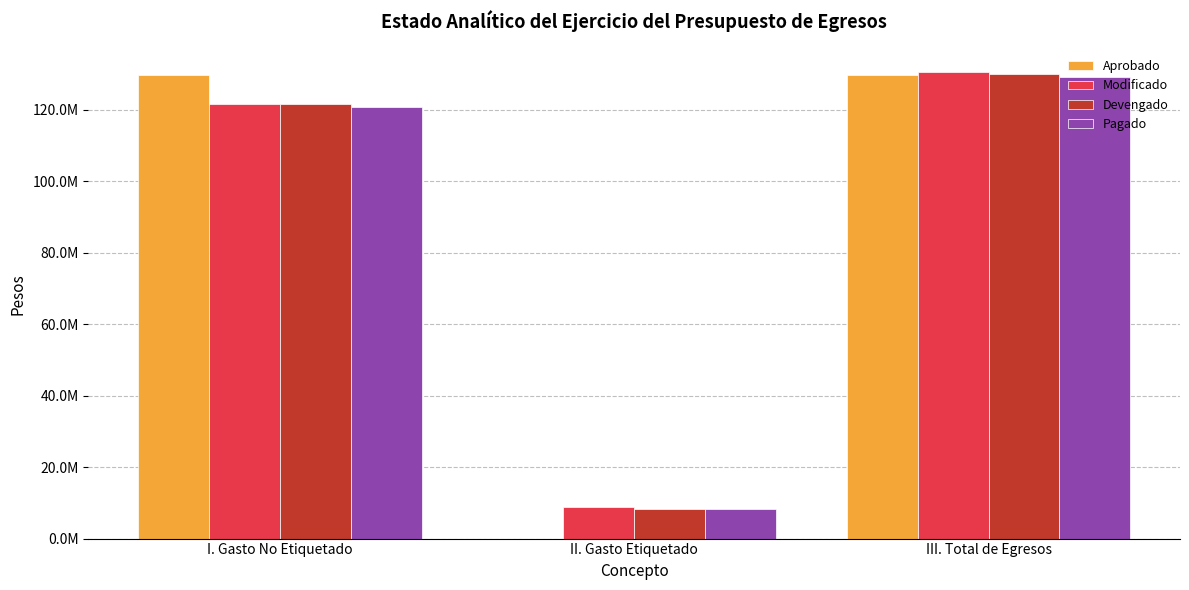

Does the chart contain stacked bars?

No